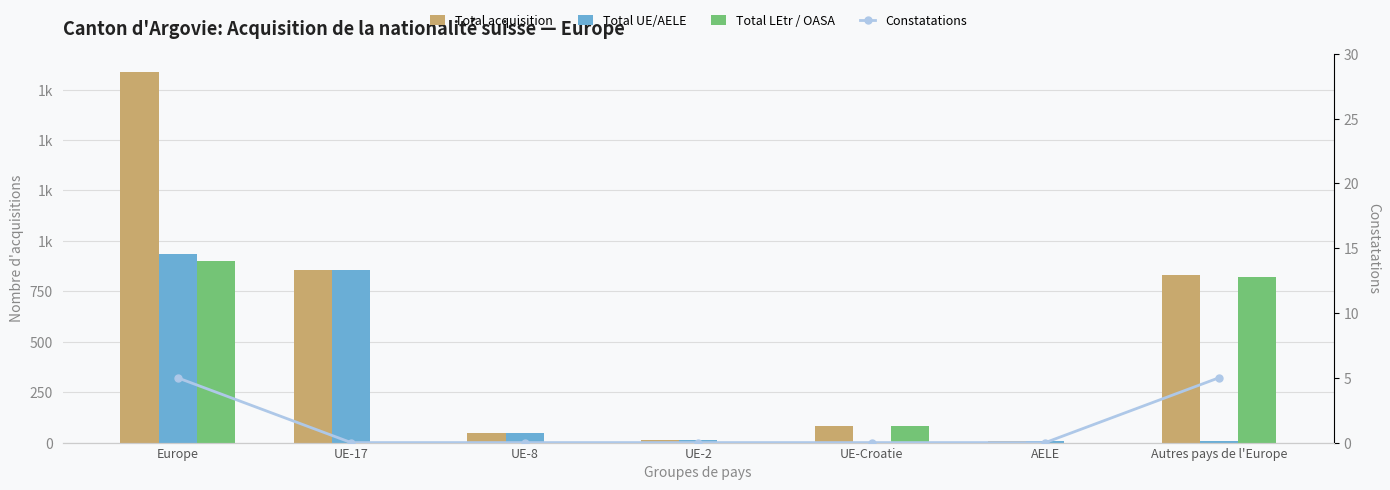

The value of Total LEtr / OASA at AELE is -335. True or false?

False